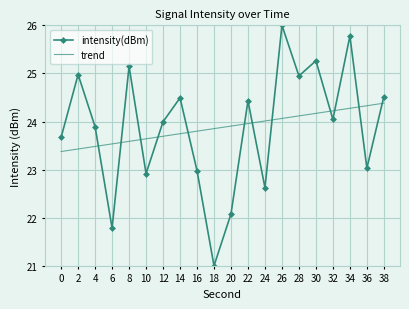

At 28, list the series in order from largest to smallest.

intensity(dBm), trend